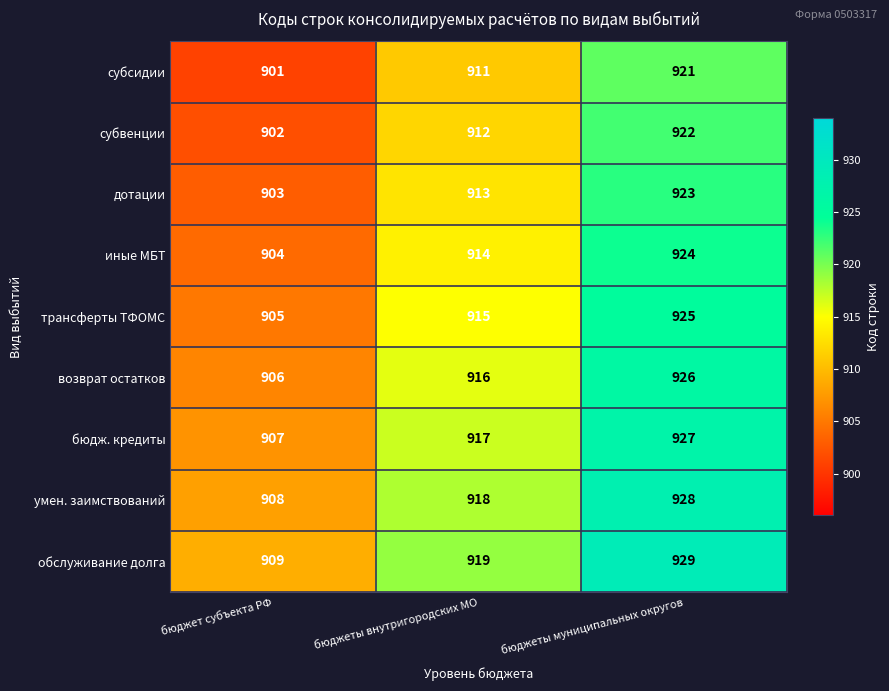

List the labels in order of дотации value, smallest first.

бюджет субъекта РФ, бюджеты внутригородских МО, бюджеты муниципальных округов